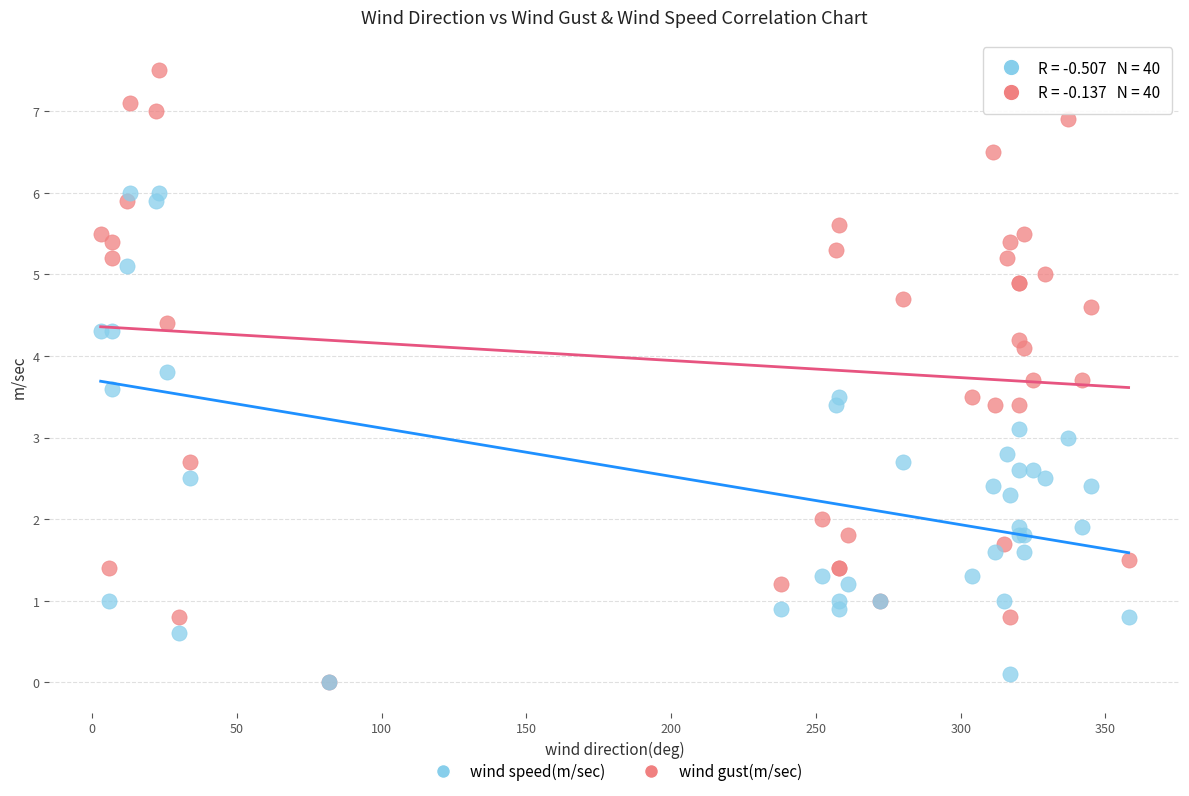

Which series reaches the maximum Y coordinate?

wind gust(m/sec)